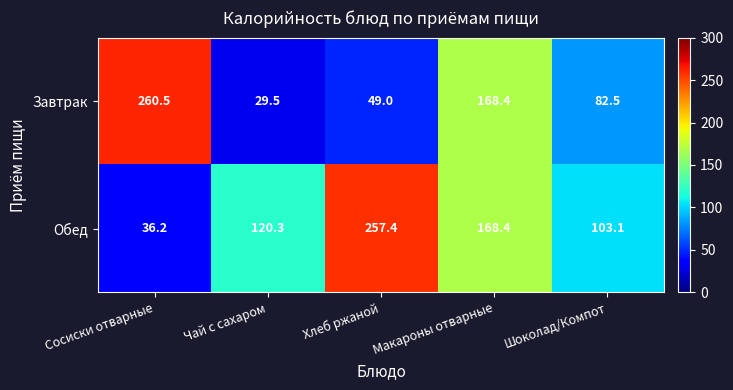

The Обед series shows 32.8 at Шоколад/Компот. True or false?

False